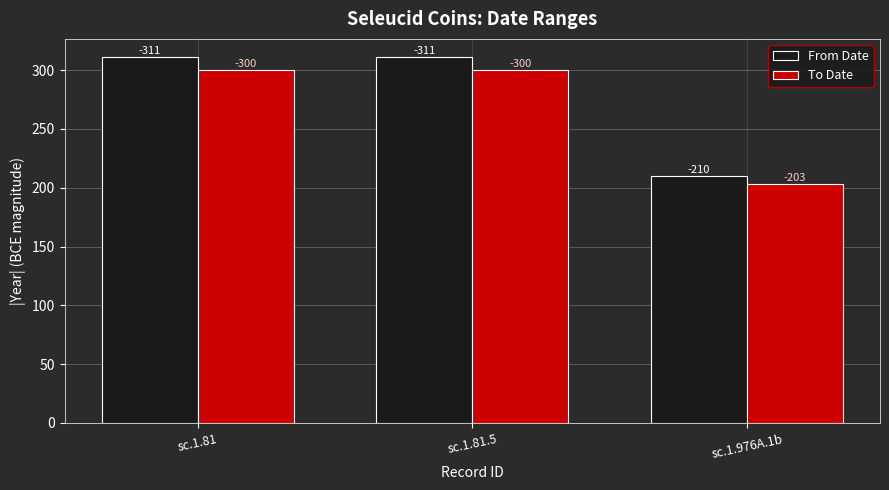

How many bars are there in each group?

2